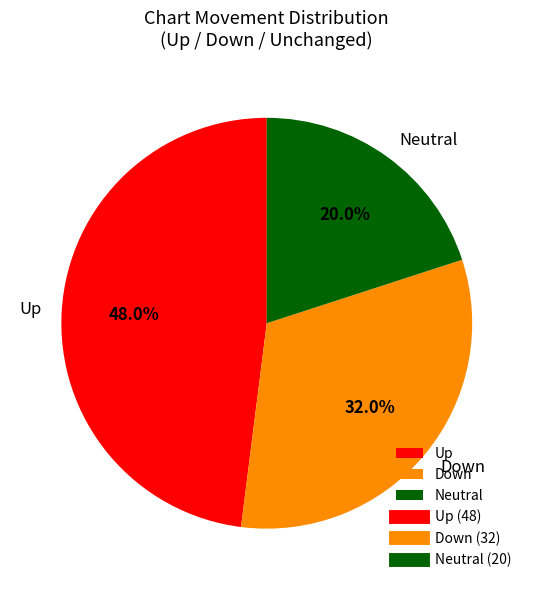

What is the total percentage of Up and Down?

80.0%